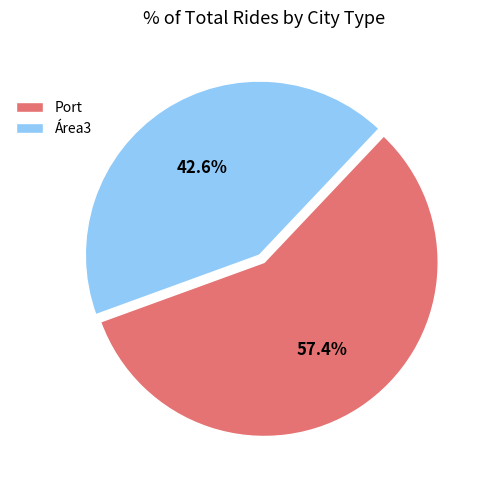

Which category has the biggest portion of the pie?

Port